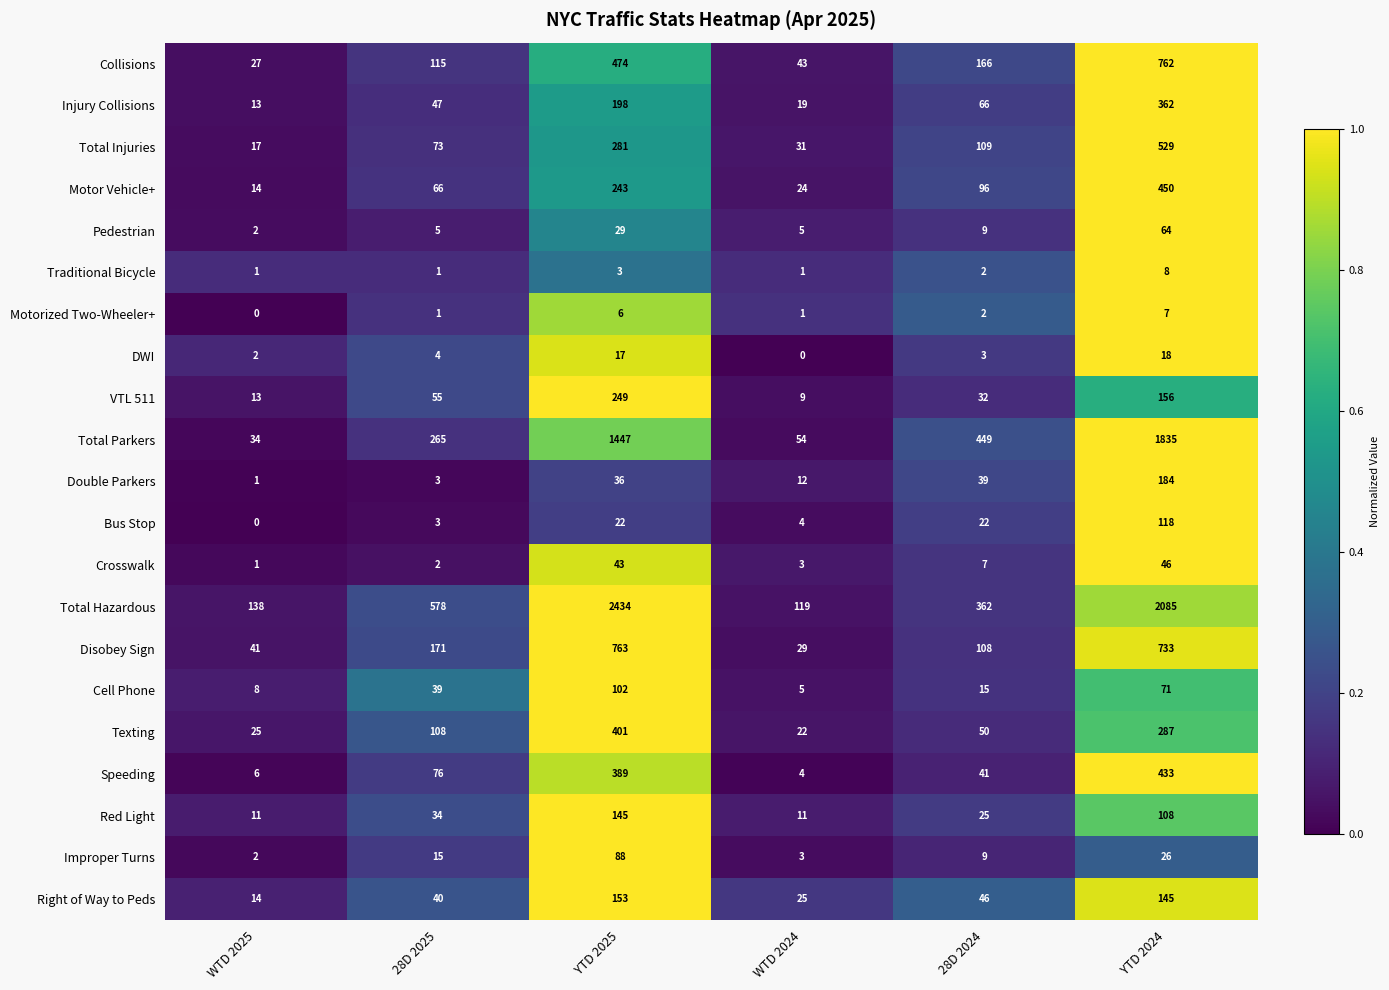

Which series has the largest total across all categories?

Total Hazardous